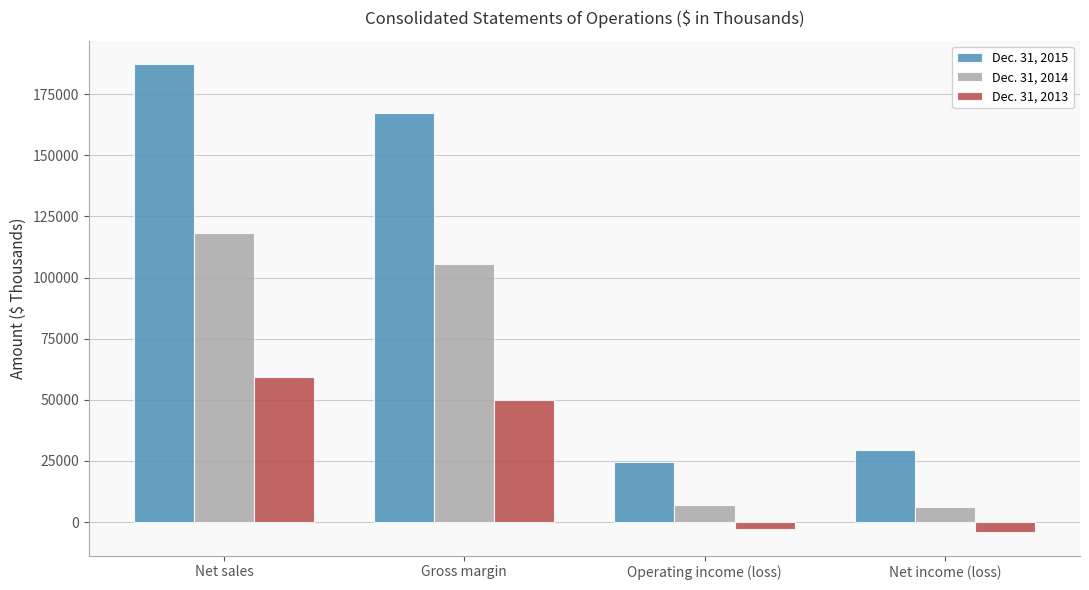

Rank the series by their maximum value, from highest to lowest.

Dec. 31, 2015, Dec. 31, 2014, Dec. 31, 2013